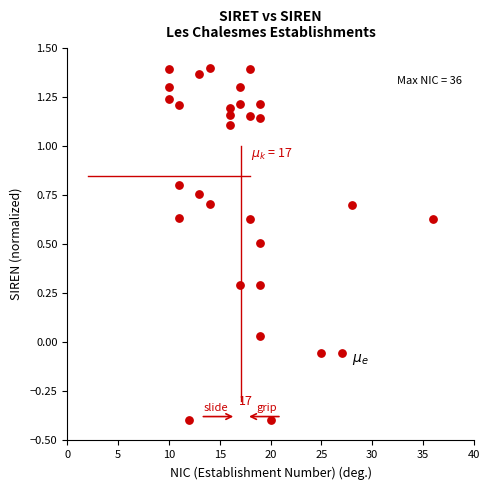

What is the range of X values (max minus min)?

26.0